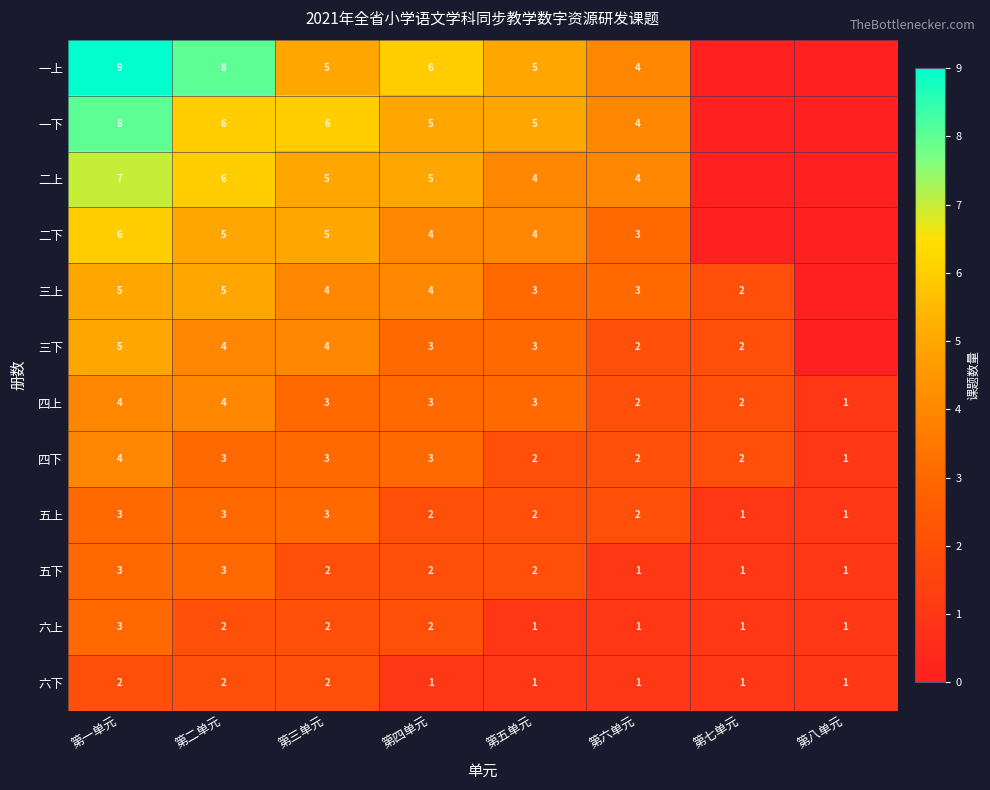

What is the spread (max minus min) of values at 第五单元?

4